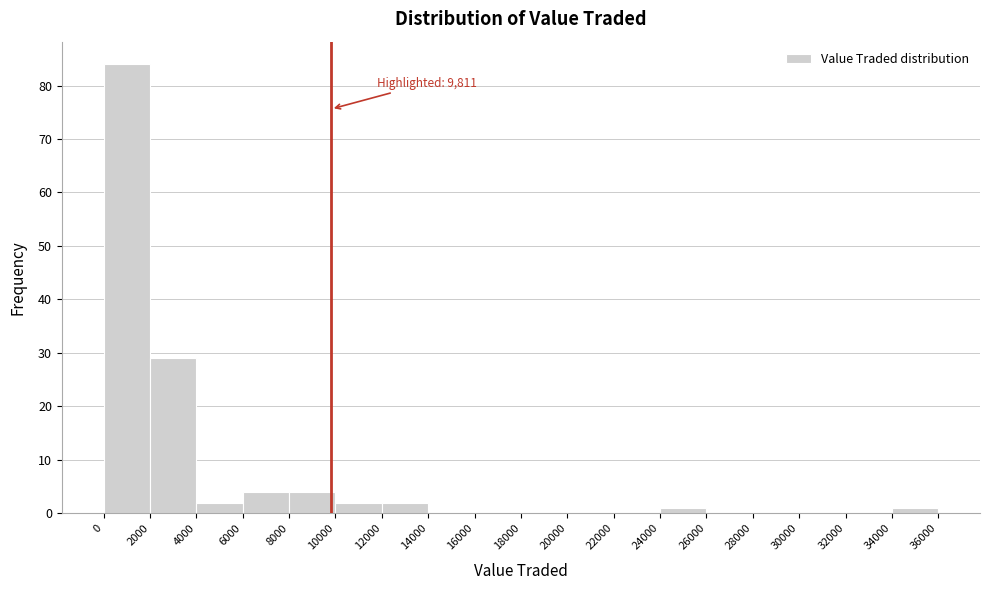

Over which range of the x-axis is the bar tallest?

0 to 2000